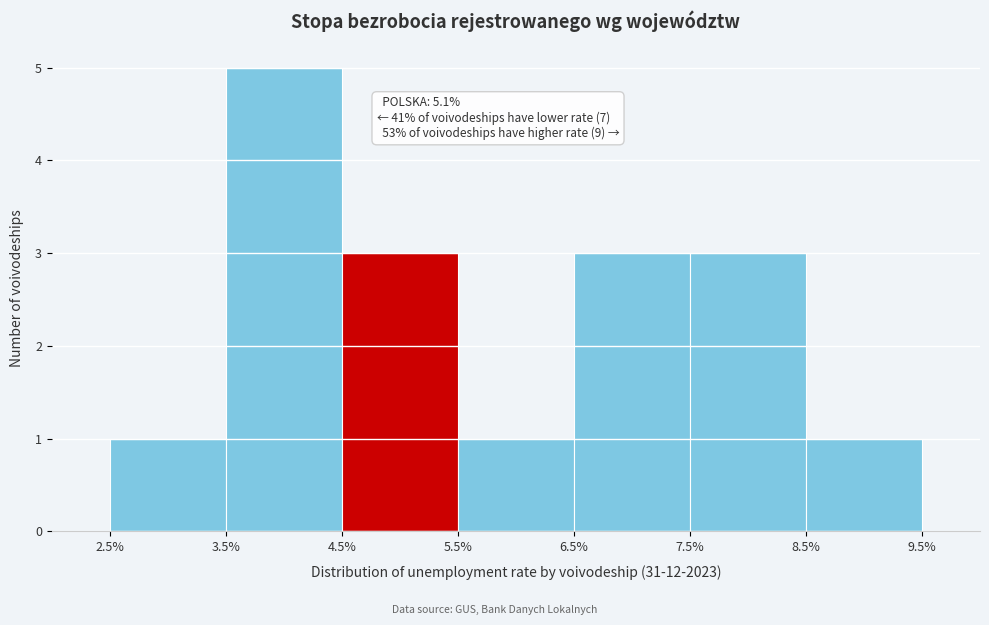

Which range on the x-axis has the tallest bar?

3.5% to 4.5%